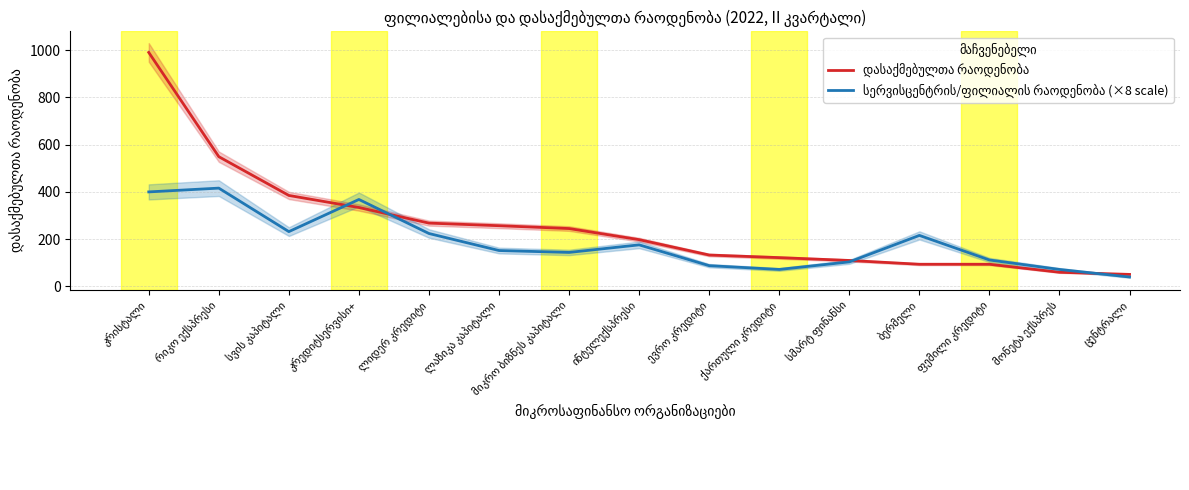

Rank the categories by დასაქმებულთა რაოდენობა value from lowest to highest.

ცენტრალი, მონეტა ექსპრეს, ბერმელი, ფემილი კრედიტი, სმარტ ფინანსი, ქართული კრედიტი, ევრო კრედიტი, ინტელექსპრესი, მიკრო ბიზნეს კაპიტალი, ლაზიკა კაპიტალი, ლიდერ კრედიტი, კრედიტსერვისი+, სვის კაპიტალი, რიკო ექსპრესი, კრისტალი